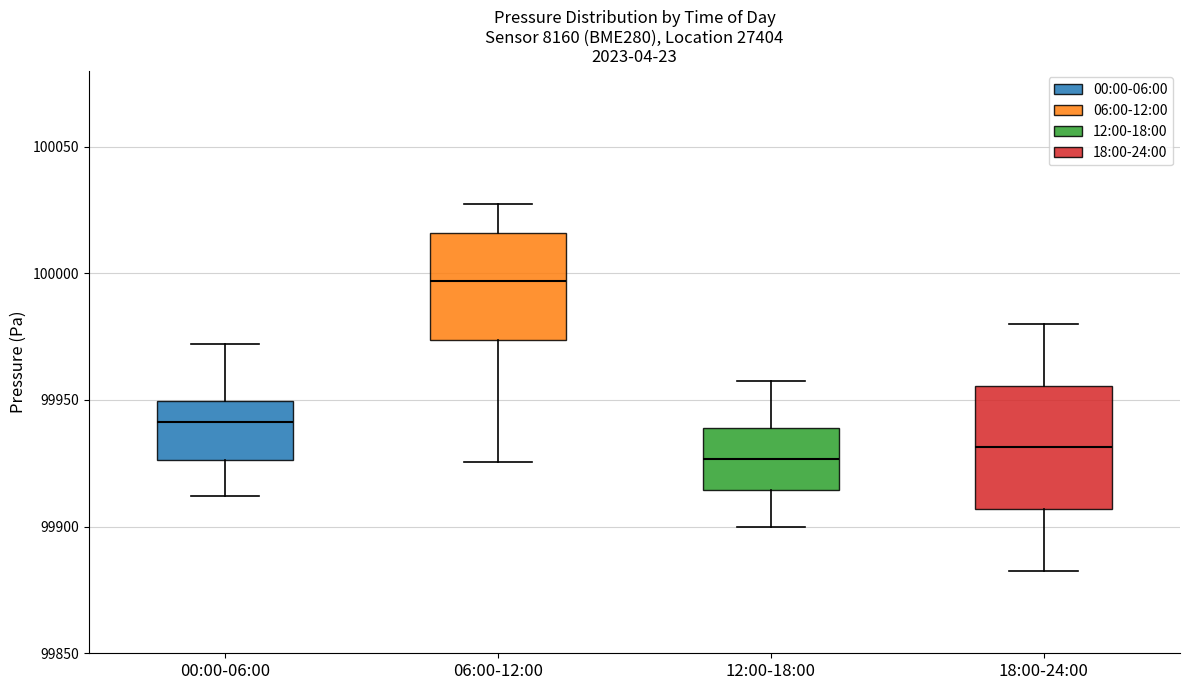

Comparing the boxes themselves (not the whiskers), which one is the tallest?

18:00-24:00